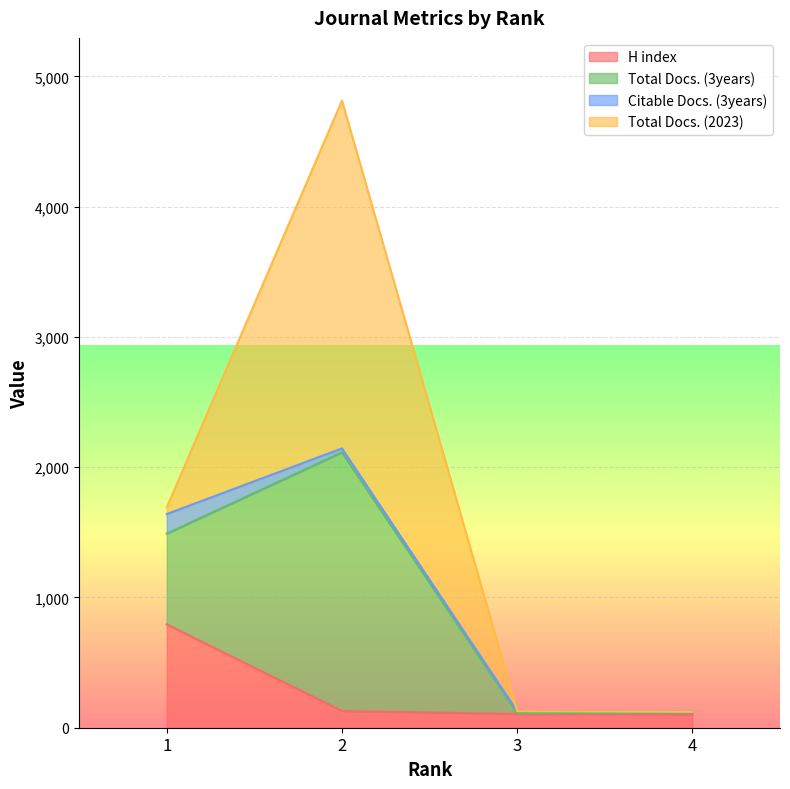

What are all the series names shown in the legend?

H index, Total Docs. (3years), Citable Docs. (3years), Total Docs. (2023)